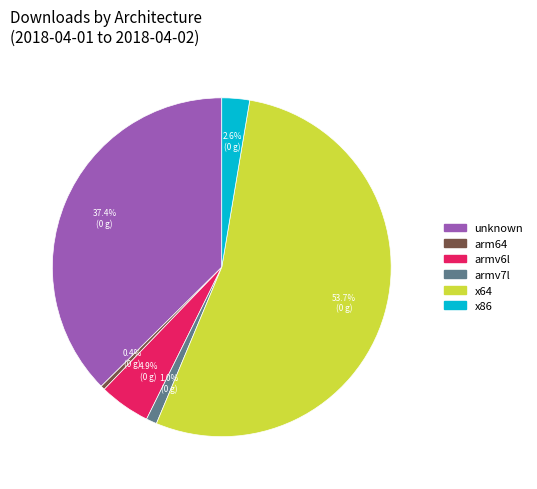

How many slices are in this pie chart?

6